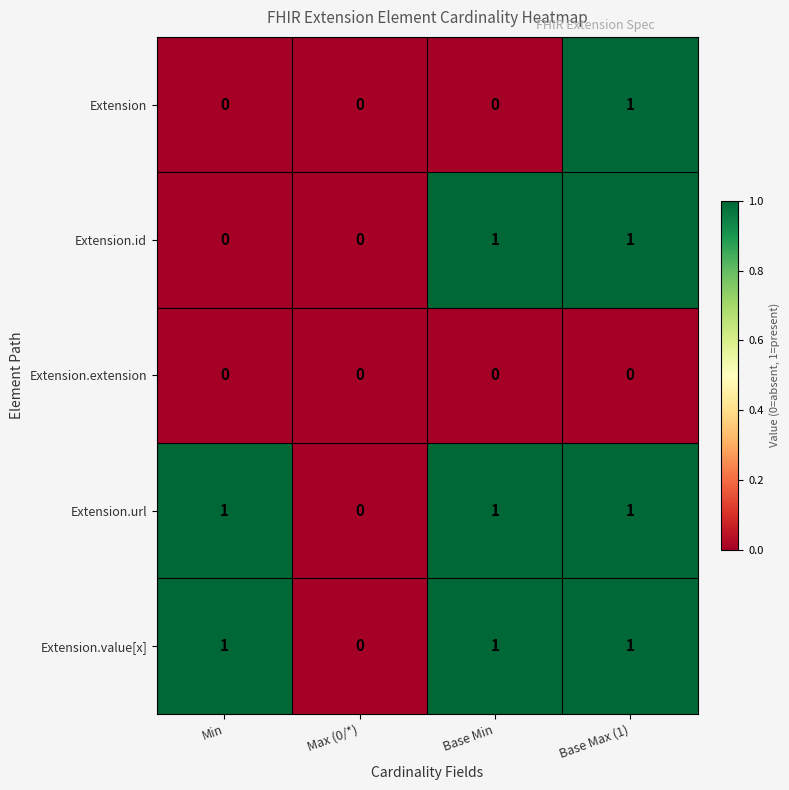

The value of Extension.value[x] at Max (0/*) is 0. True or false?

True